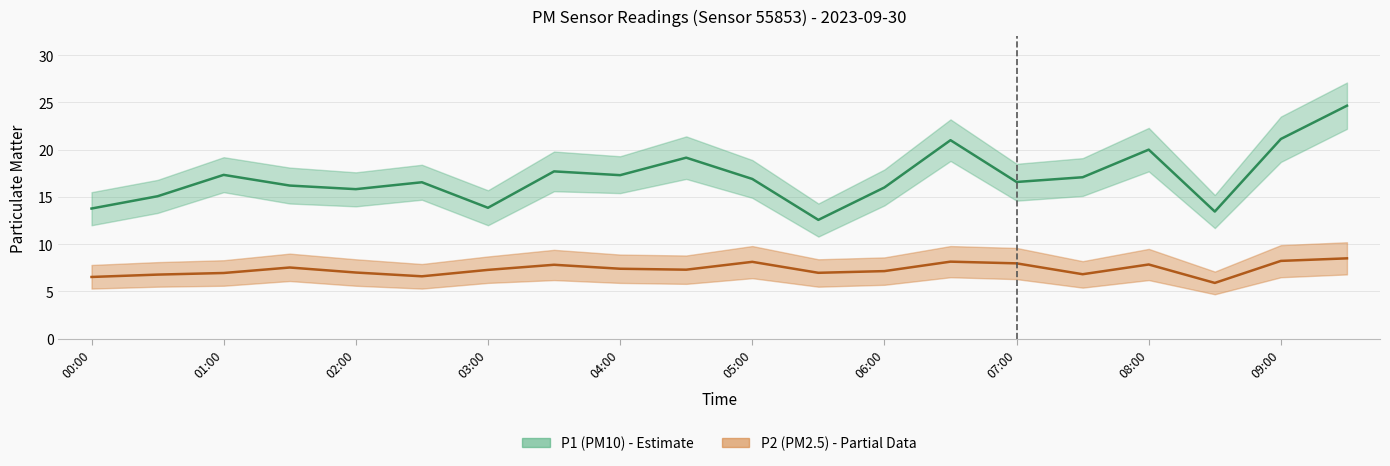

True or false: P1 (PM10) has a value of 21.0 at 13.

True